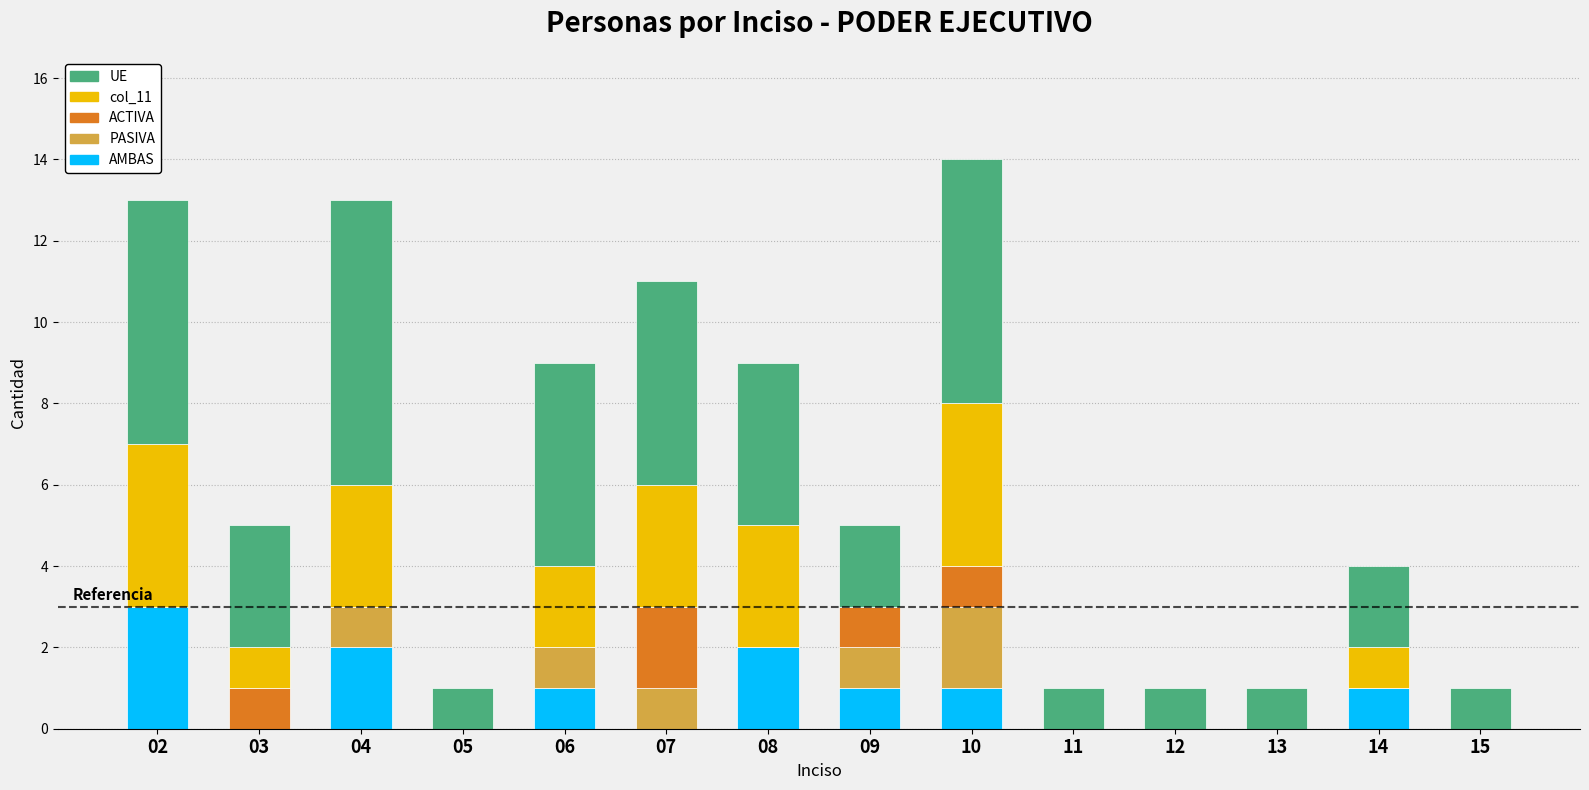

How many distinct data groups are displayed?

5